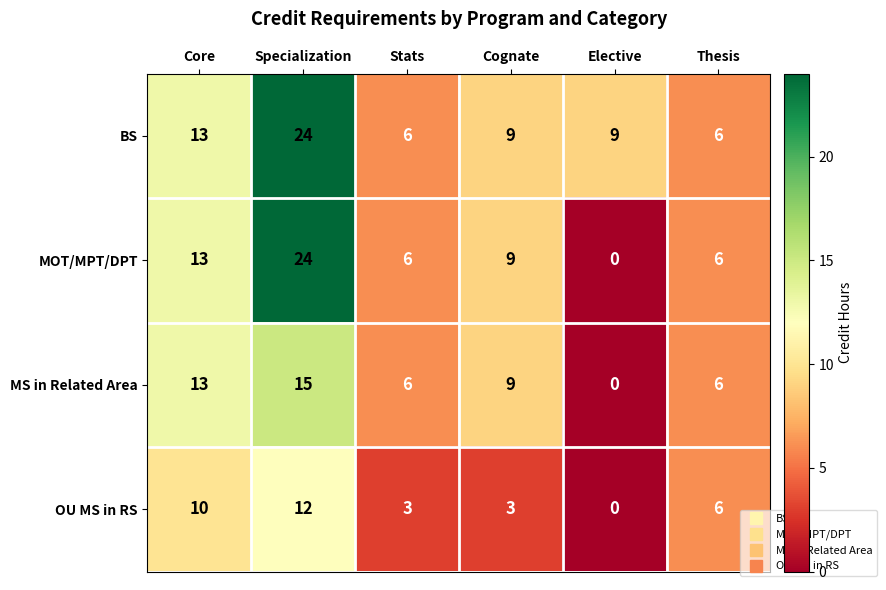

Reading left to right, transcribe all the data shown in this chart.

BS: 13	24	6	9	9	6
MOT/MPT/DPT: 13	24	6	9	0	6
MS in Related Area: 13	15	6	9	0	6
OU MS in RS: 10	12	3	3	0	6